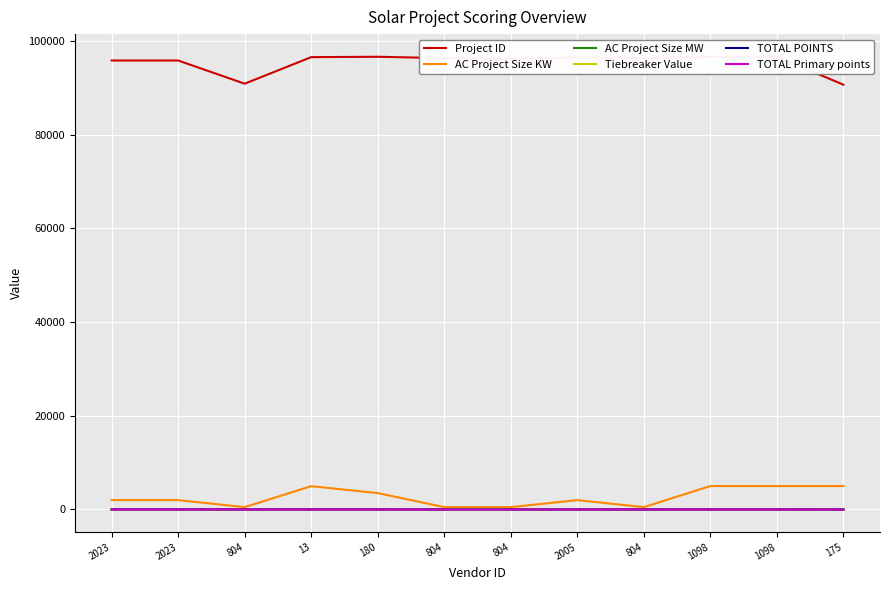

The AC Project Size KW series shows 5000.0 at 1098. True or false?

True